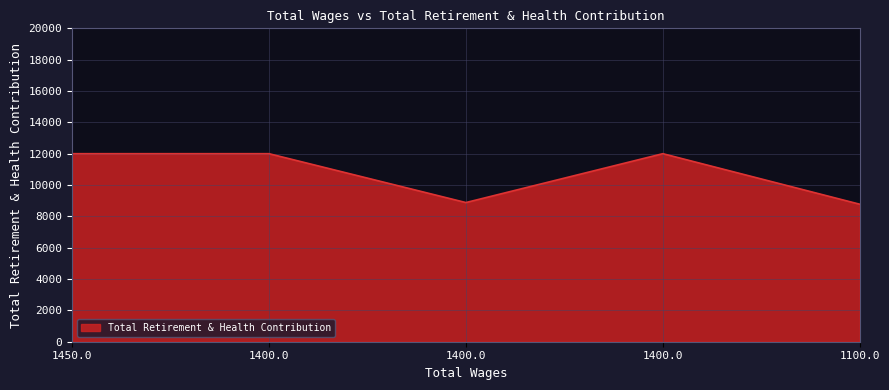

How many categories are shown in the chart?

5